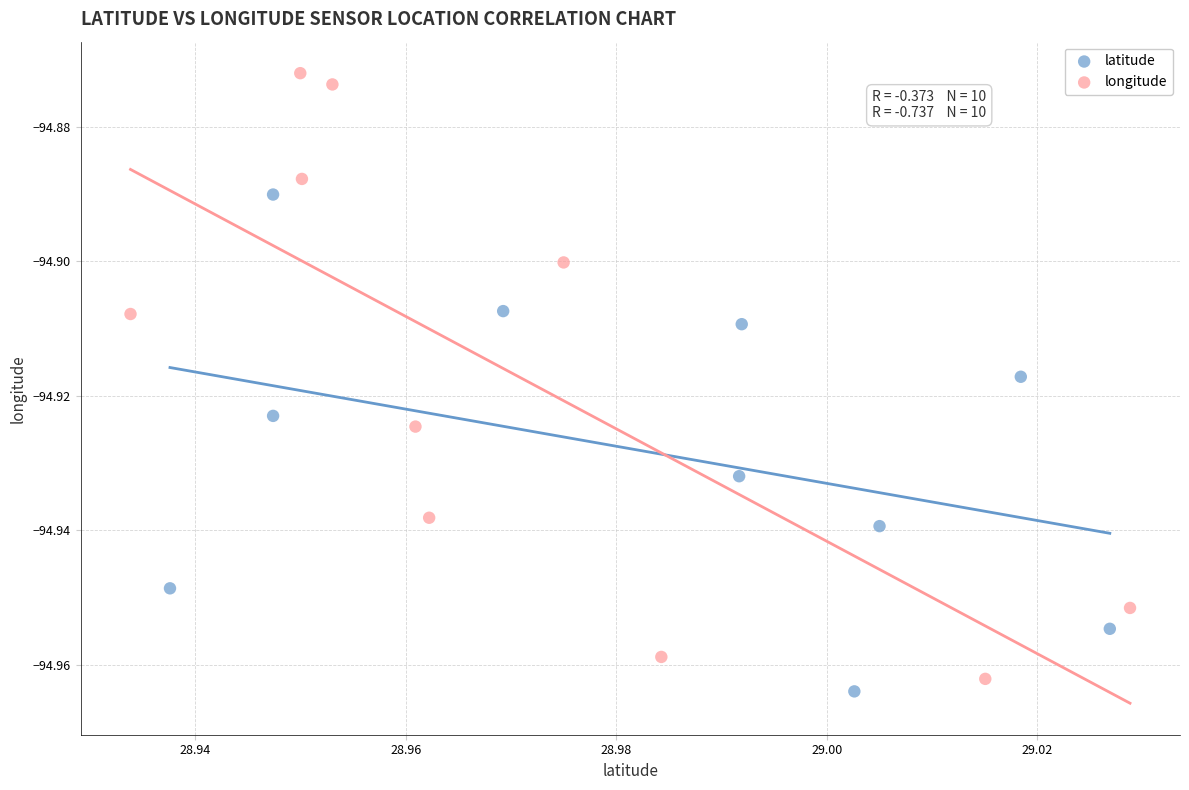

Which series has the widest spread of Y values?

longitude